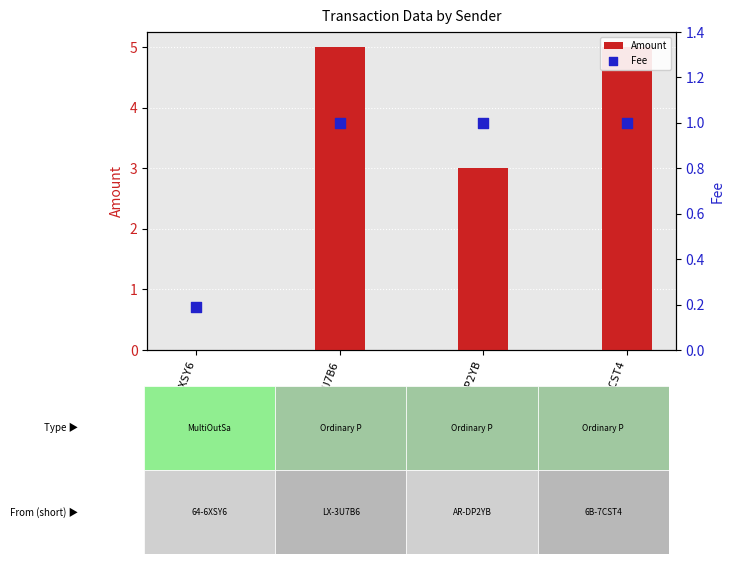

What are all the series names shown in the legend?

Amount, Fee